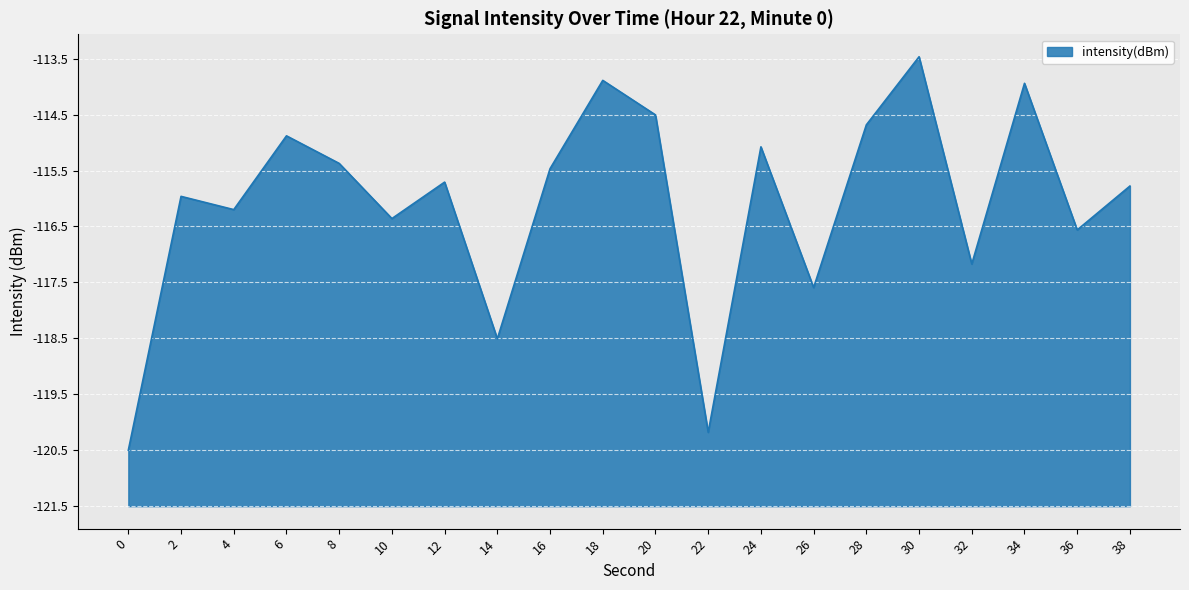

Does the chart have visible grid lines?

Yes